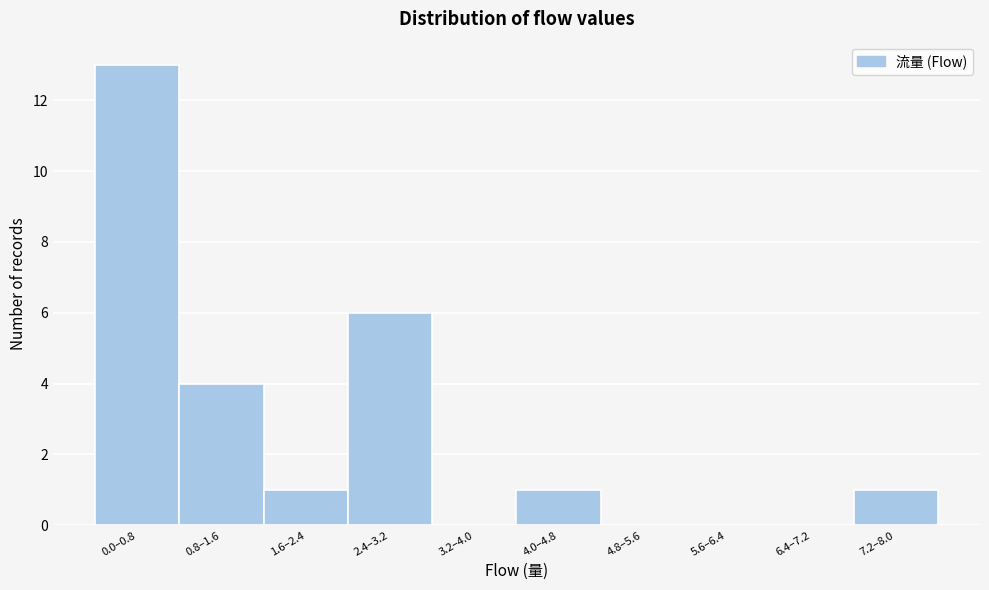

Reading left to right, transcribe all the data shown in this chart.

0.0–0.8=13	0.8–1.6=4	1.6–2.4=1	2.4–3.2=6	3.2–4.0=0	4.0–4.8=1	4.8–5.6=0	5.6–6.4=0	6.4–7.2=0	7.2–8.0=1